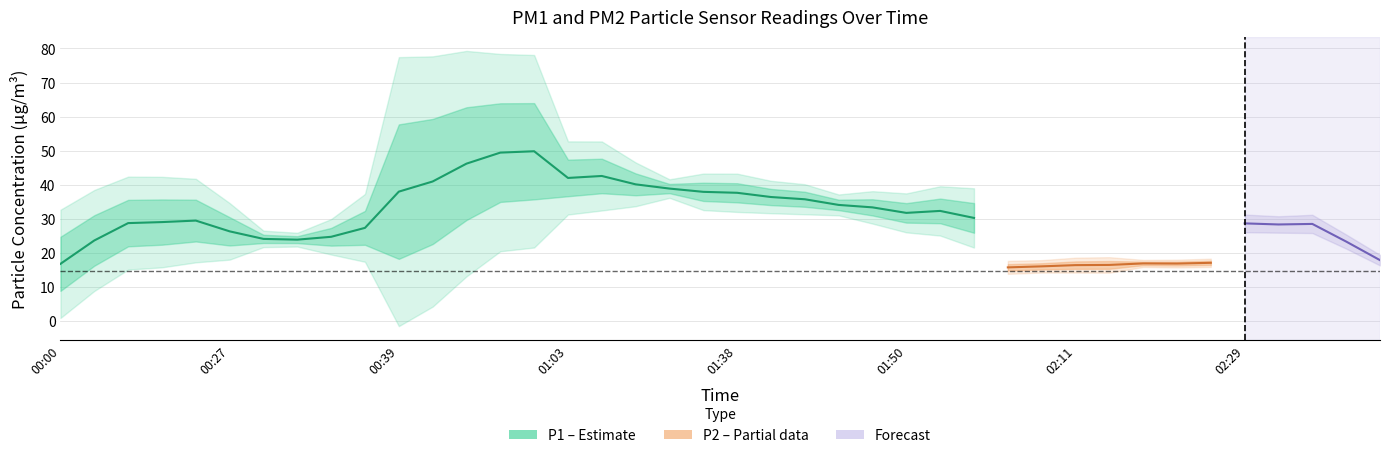

What is the label of the 4th point from the left?

00:19